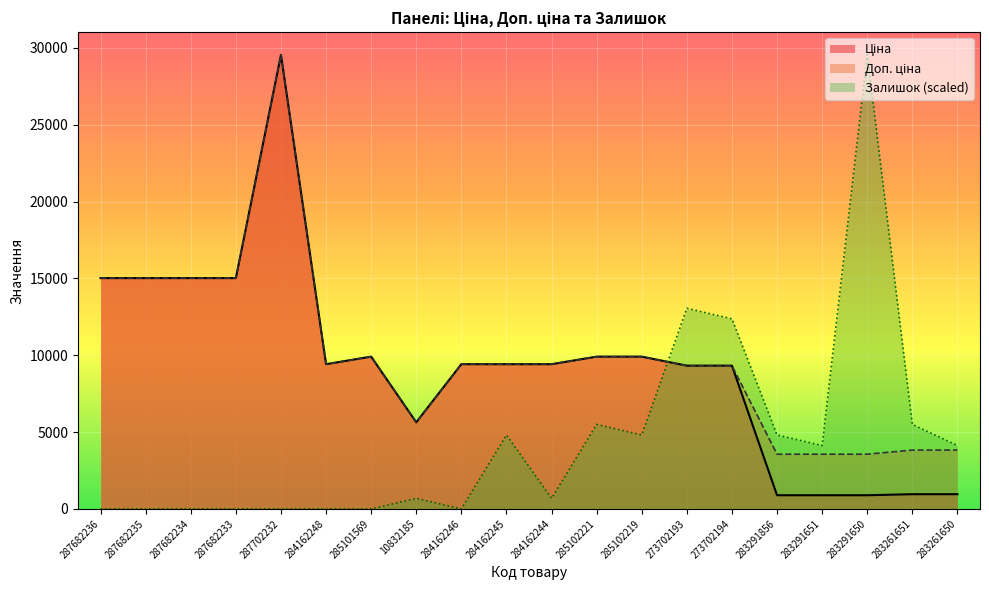

Which series changed the most between 284162248 and 285102221?

Залишок (scaled)